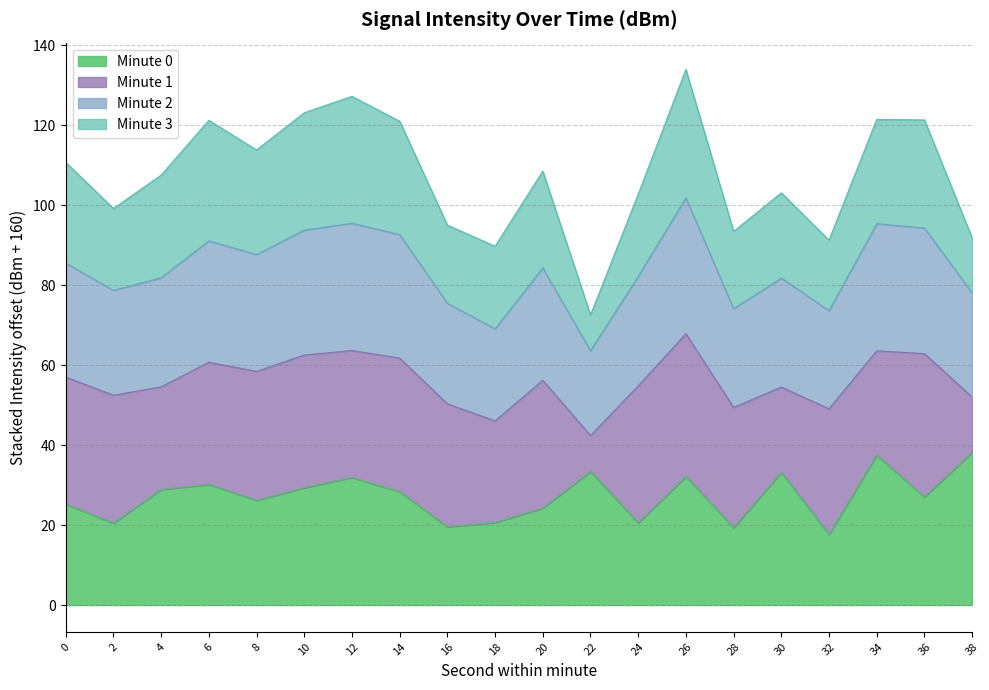

Where does the data first go above 28?

4